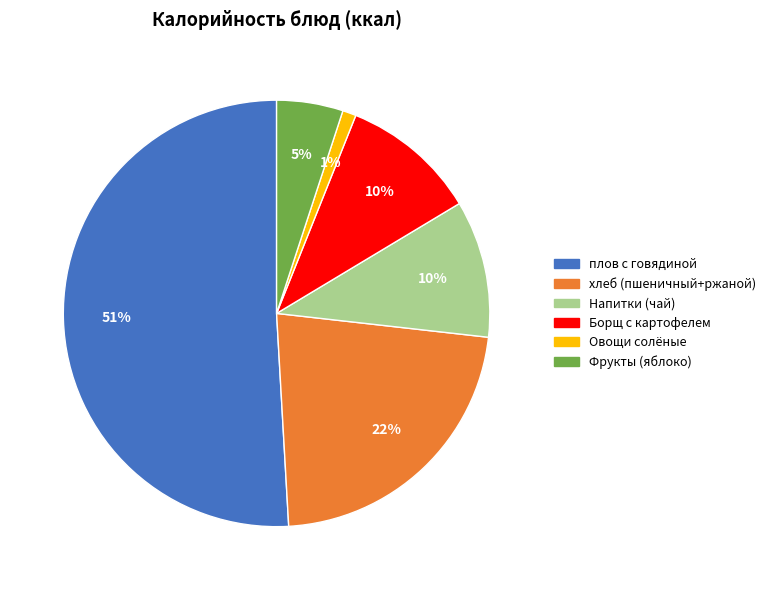

Which slice is the smallest?

Овощи солёные